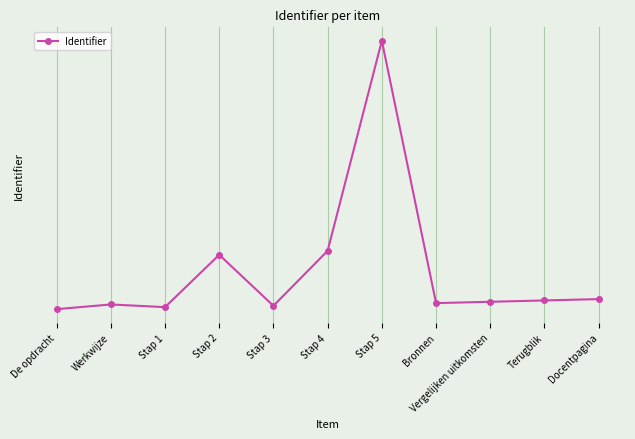

What is the average value?

2071039